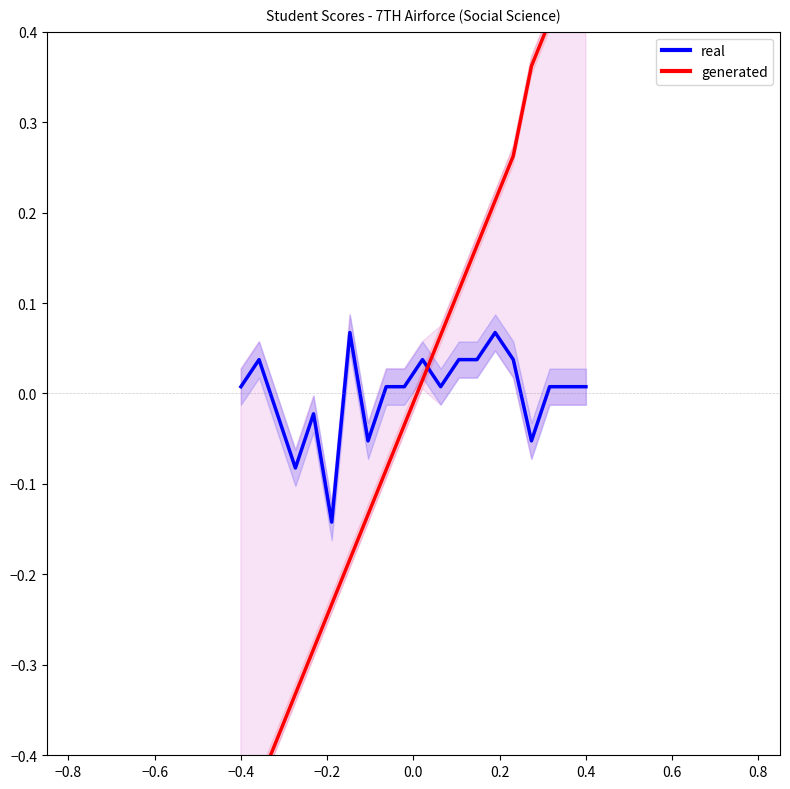

Reading left to right, list all the values displayed in this chart.

Score (real): 0.0	0.0	-0.0	-0.1	-0.0	-0.1	0.1	-0.1	0.0	0.0	0.0	0.0	0.0	0.0	0.1	0.0	-0.1	0.0	0.0	0.0
Roll No (generated): -0.5	-0.4	-0.4	-0.3	-0.3	-0.2	-0.2	-0.1	-0.1	-0.0	0.0	0.1	0.1	0.2	0.2	0.3	0.4	0.4	0.5	0.5